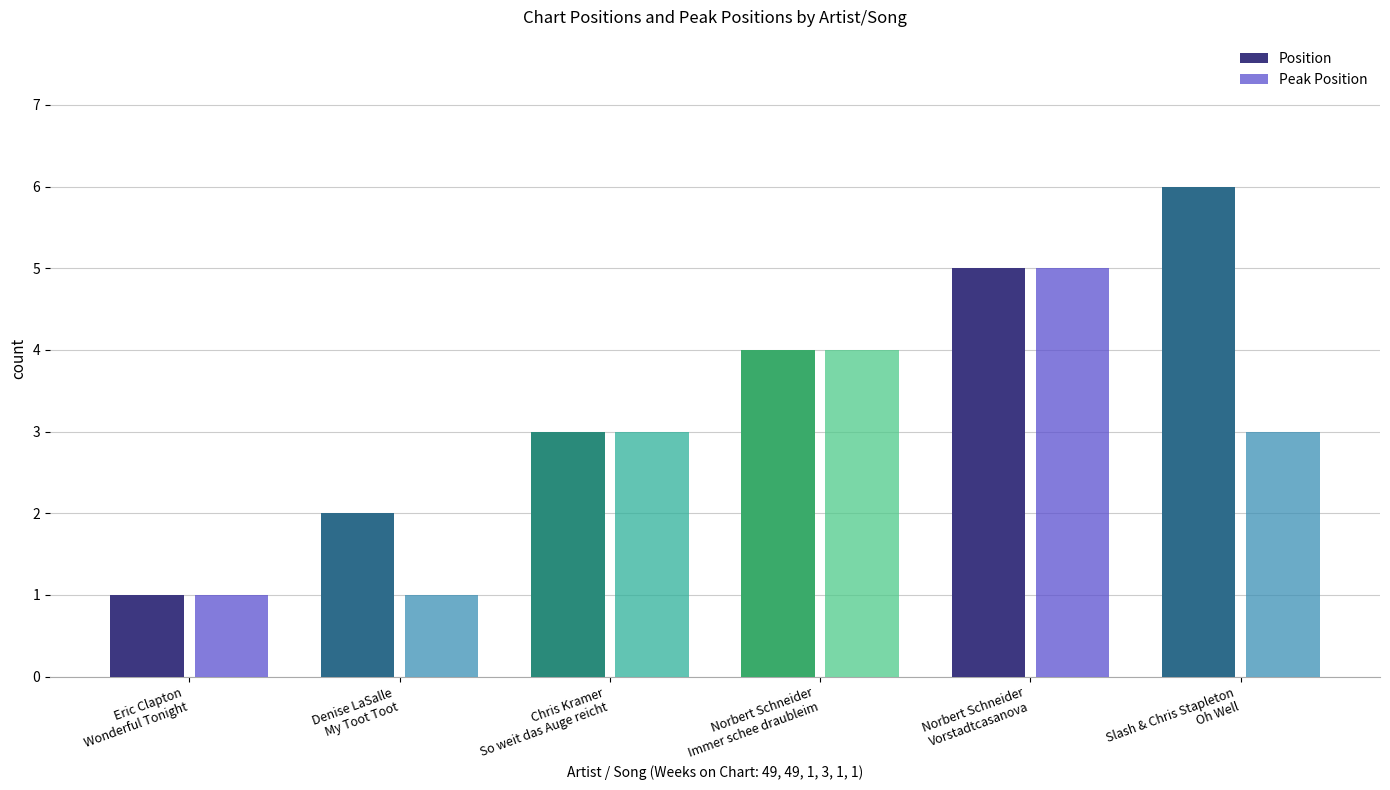

Reading left to right, transcribe all the data shown in this chart.

Position: 1	2	3	4	5	6
Peak Position: 1	1	3	4	5	3